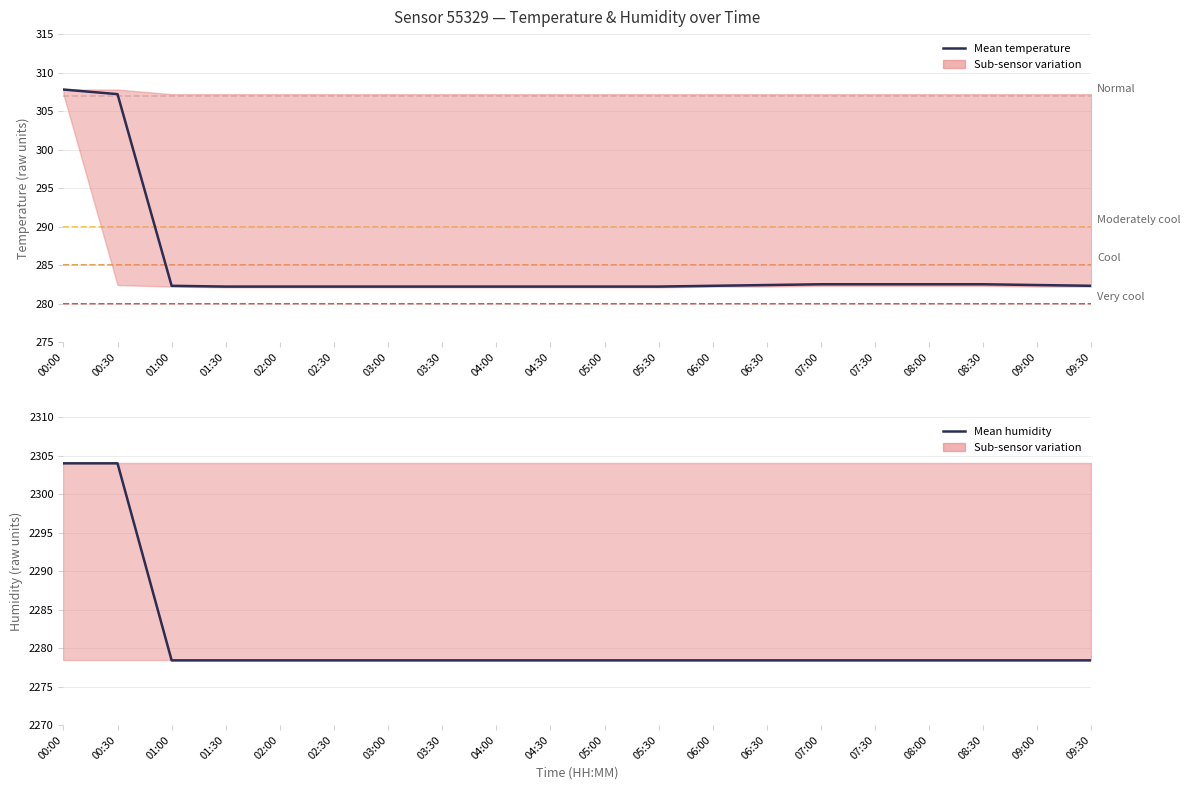

True or false: Mean humidity has more than 0 interior local peaks.

False